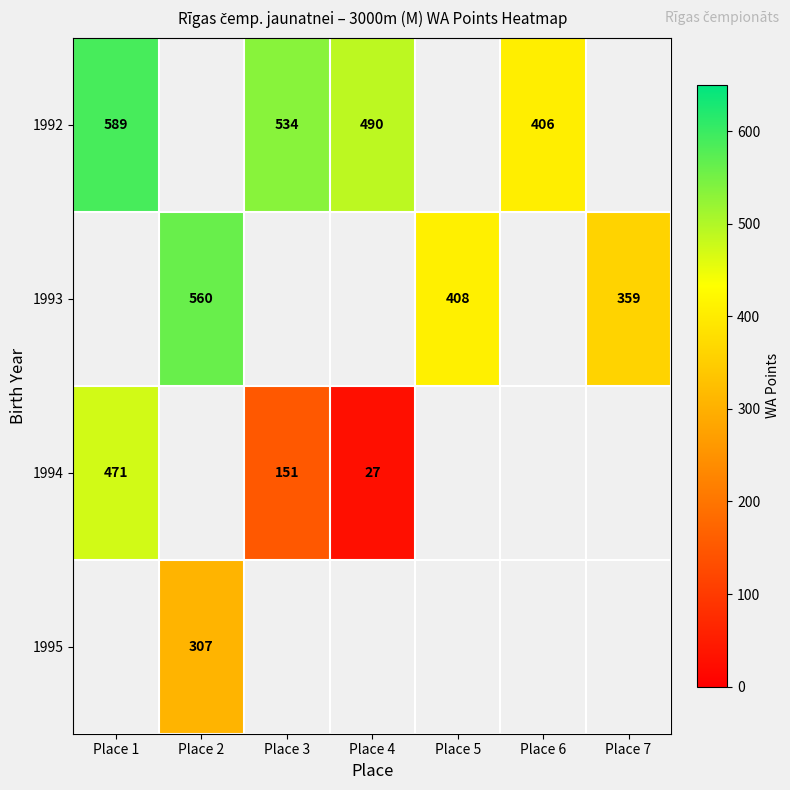

Is it true that 1994 equals 50 at Place 3?

False